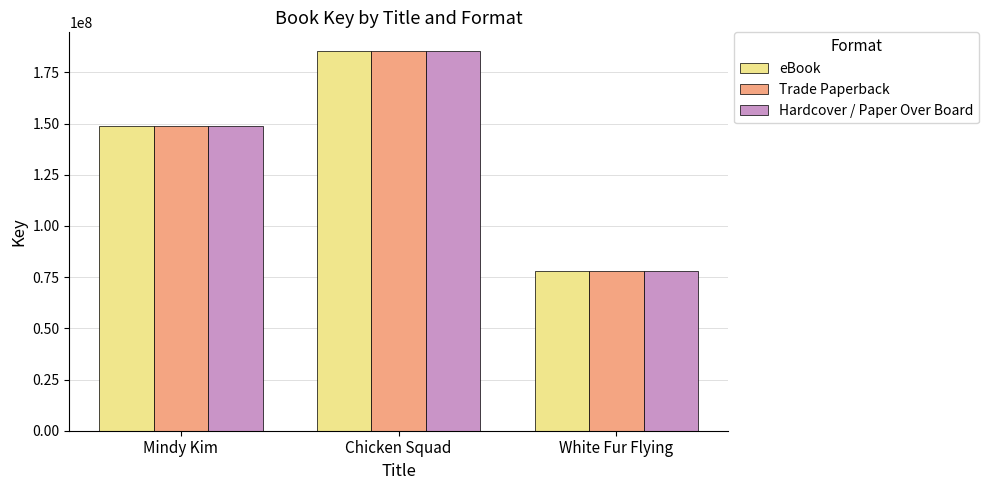

How many data points does each series have?

3